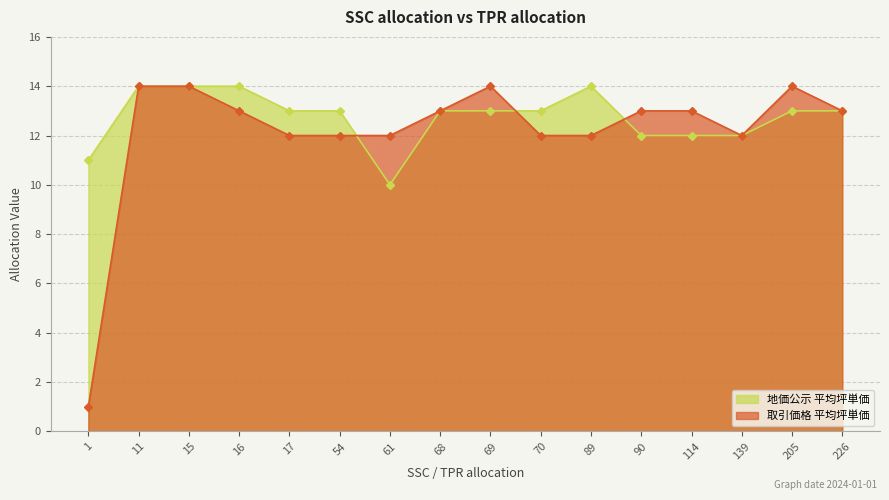

Is it true that 取引価格 平均坪単価 equals 1 at 1?

True